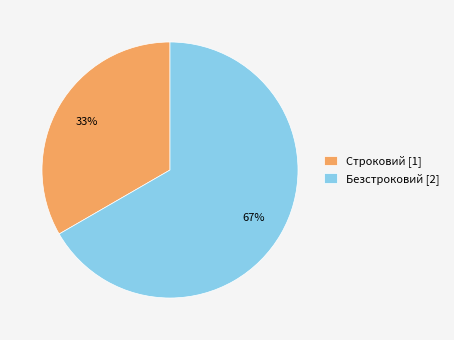

Which category has the smallest portion of the pie?

Строковий